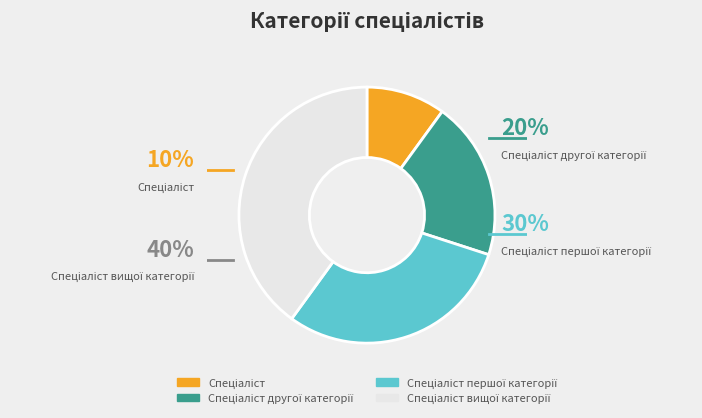

How many segments does this pie chart have?

4